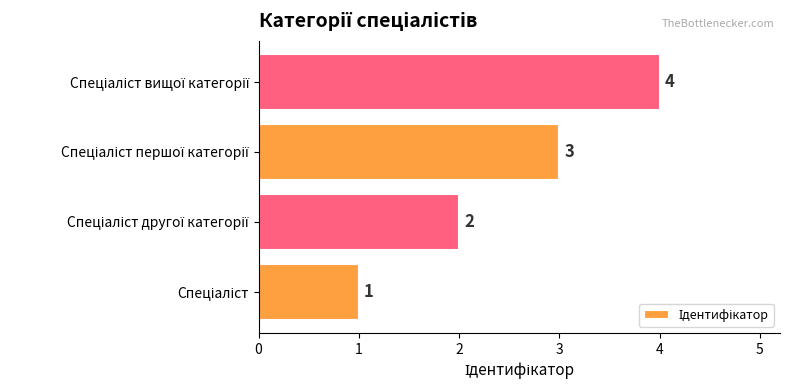

How many values are between 2 and 4?

3